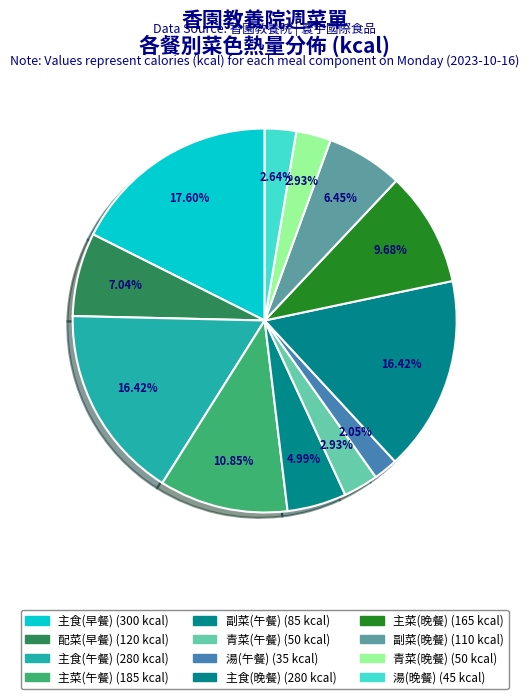

Is it true that 青菜(午餐) is 3% of the pie?

True